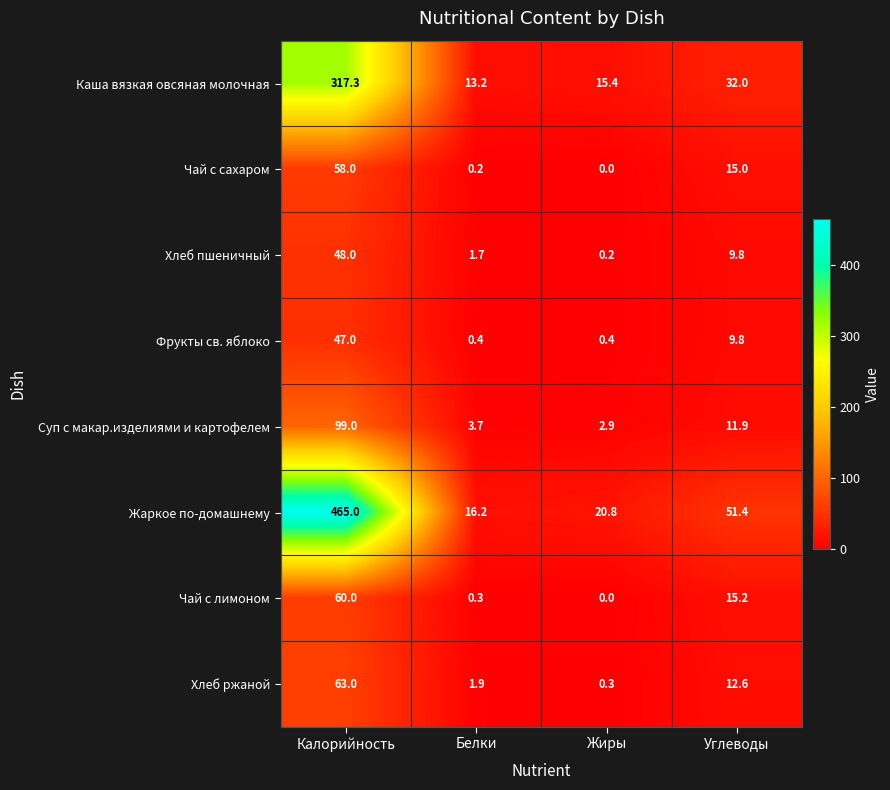

At which label does Хлеб ржаной reach its minimum?

Жиры